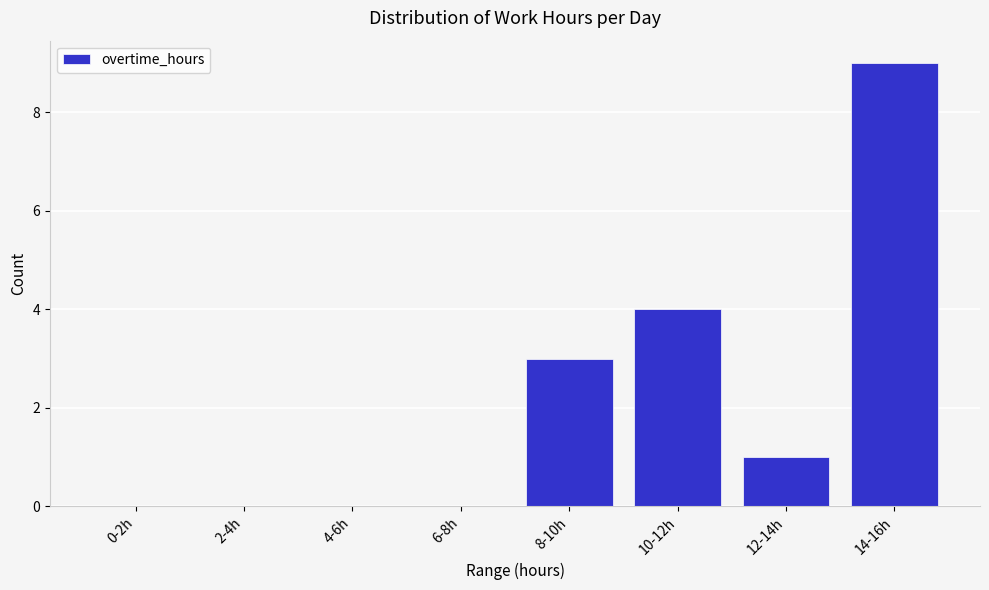

Reading left to right, list all the values displayed in this chart.

0-2h=0	2-4h=0	4-6h=0	6-8h=0	8-10h=3	10-12h=4	12-14h=1	14-16h=9